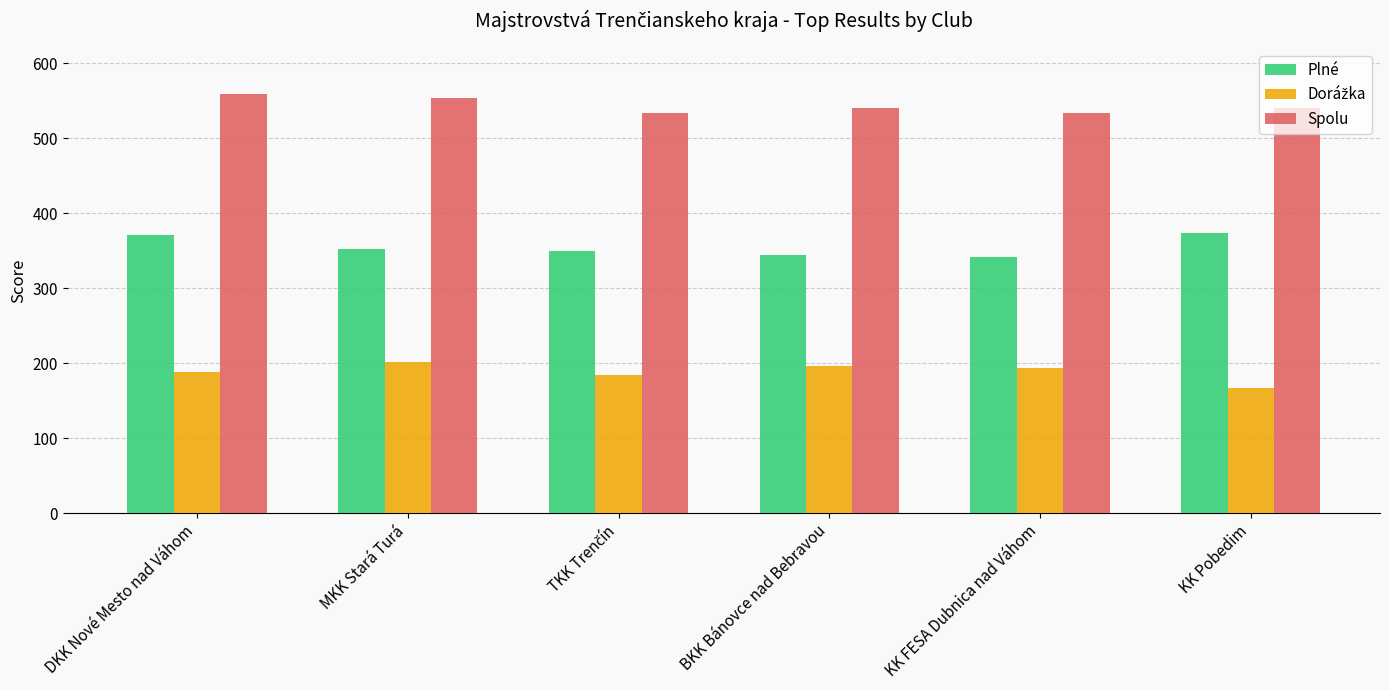

At how many categories does at least one series exceed 354?

6